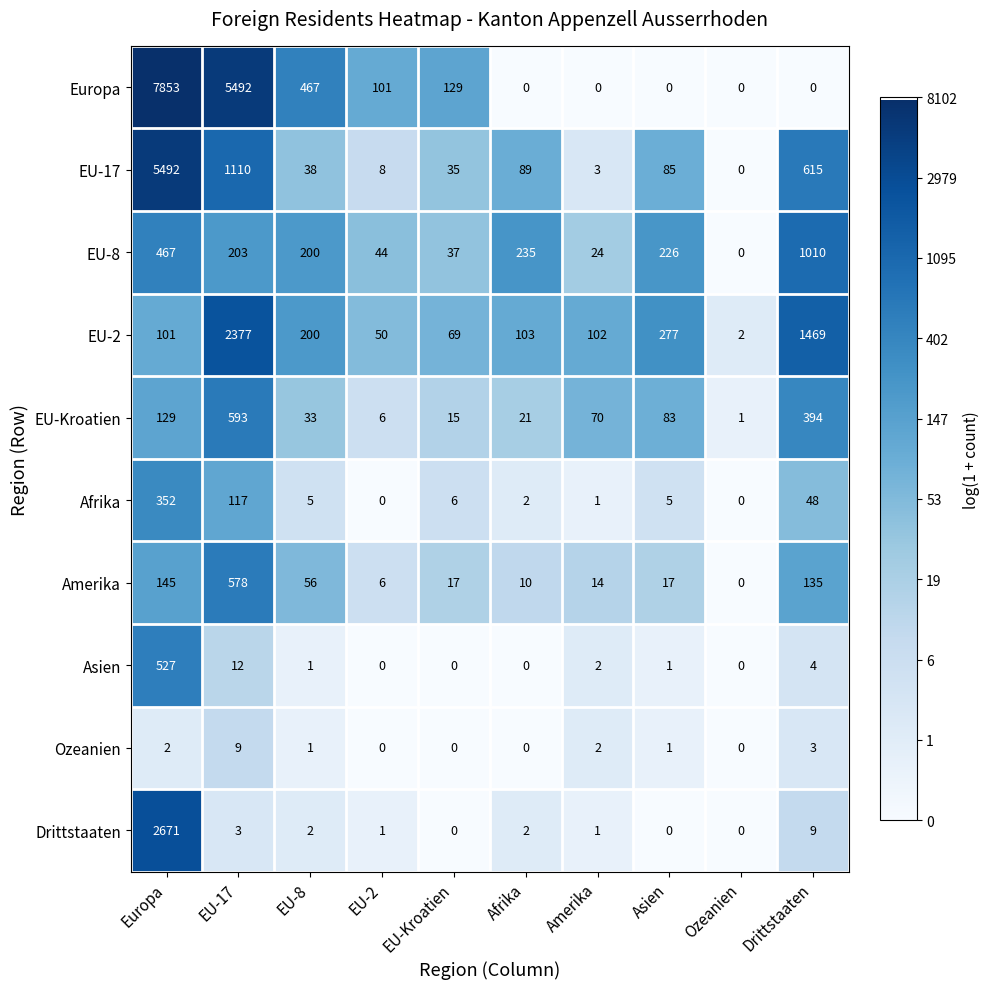

Between EU-2 and Ozeanien, which series saw the biggest shift?

Europa